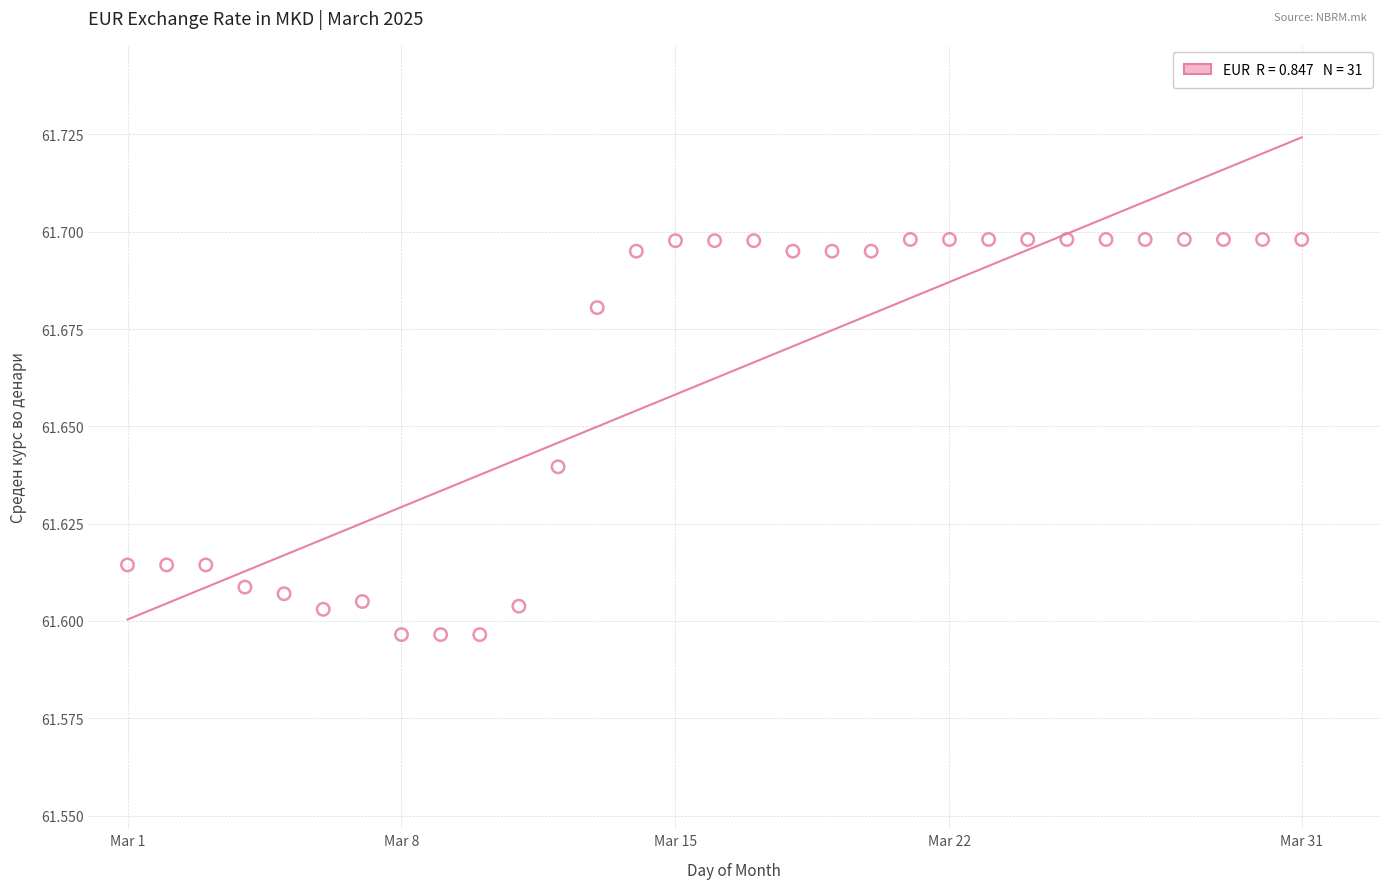

What is the range of X values (max minus min)?

30.0